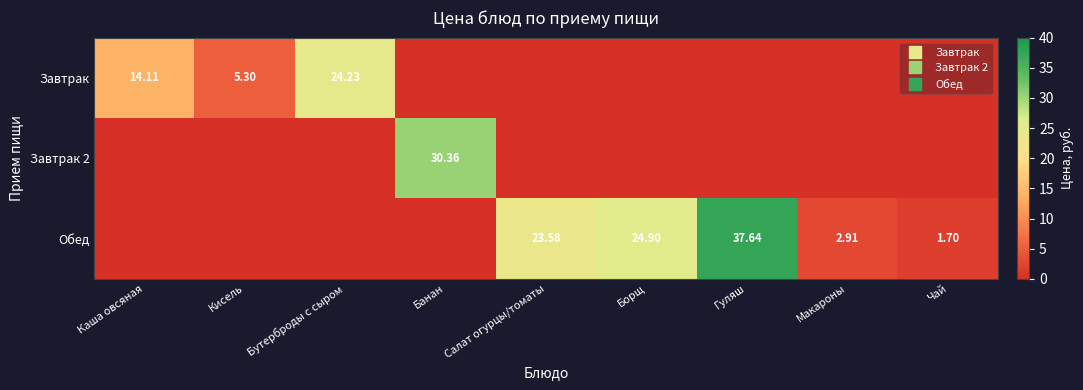

The Обед series shows 0.0 at Кисель. True or false?

True